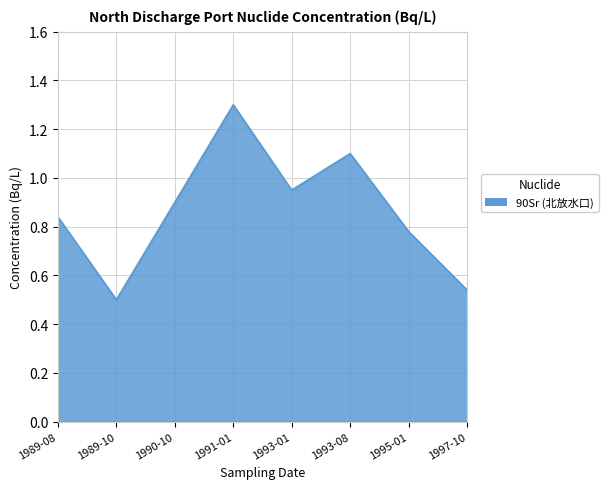

The chart shows a value of 1.1 at 1993-08. True or false?

True